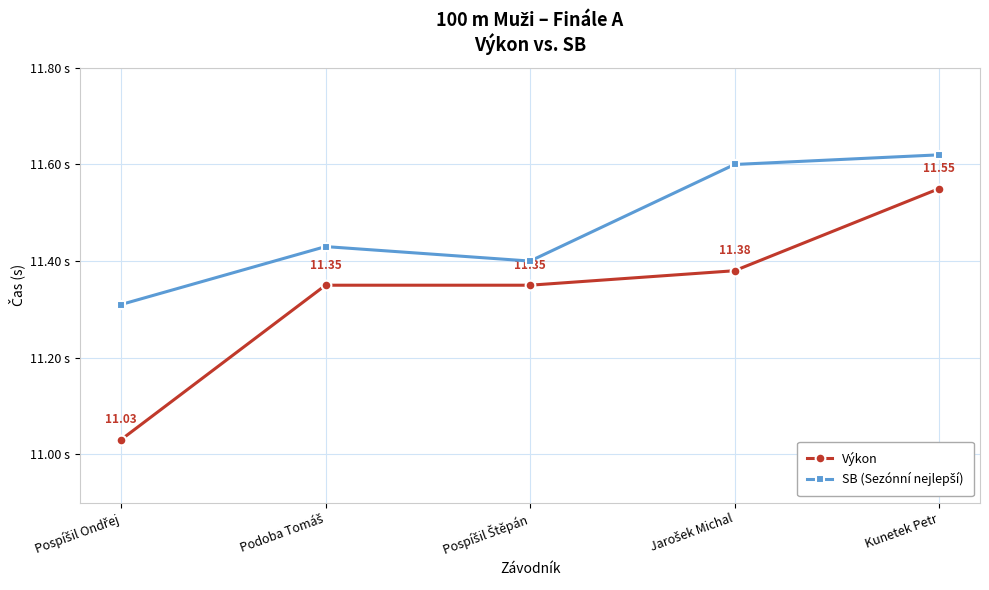

Which series has the widest spread of values?

Výkon